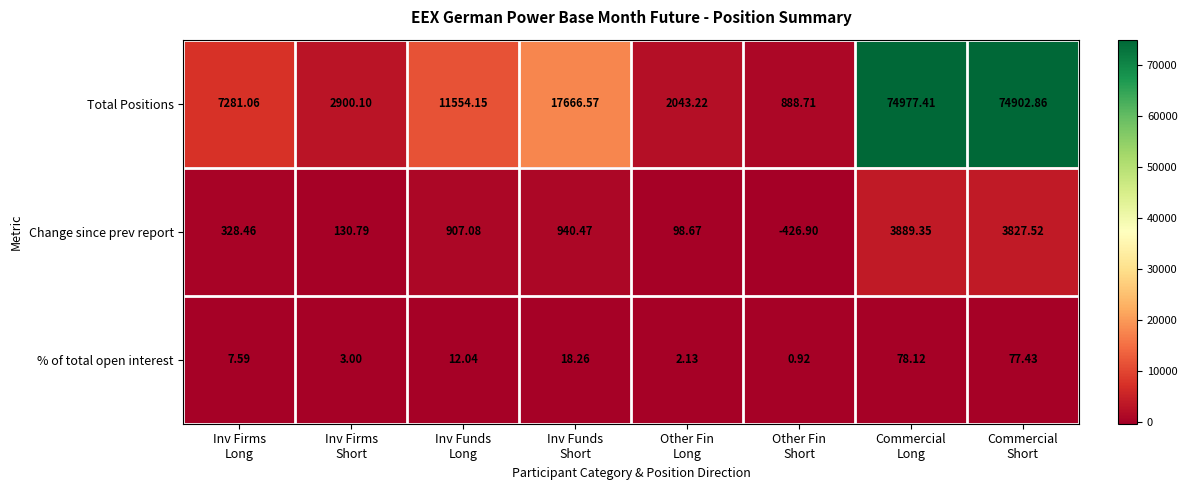

At which category is the sum across all series the highest?

Commercial
Long